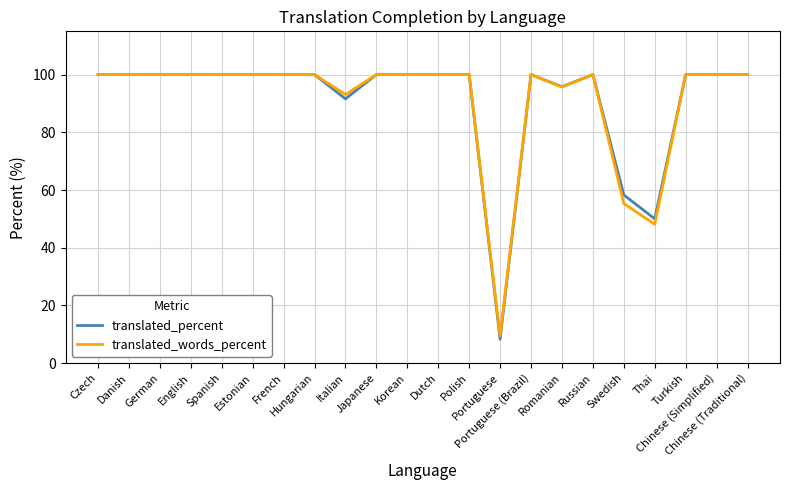

Reading left to right, what are all the values shown in this chart?

translated_percent: Czech=100.0	Danish=100.0	German=100.0	English=100.0	Spanish=100.0	Estonian=100.0	French=100.0	Hungarian=100.0	Italian=91.6	Japanese=100.0	Korean=100.0	Dutch=100.0	Polish=100.0	Portuguese=8.3	Portuguese (Brazil)=100.0	Romanian=95.8	Russian=100.0	Swedish=58.3	Thai=50.0	Turkish=100.0	Chinese (Simplified)=100.0	Chinese (Traditional)=100.0
translated_words_percent: Czech=100.0	Danish=100.0	German=100.0	English=100.0	Spanish=100.0	Estonian=100.0	French=100.0	Hungarian=100.0	Italian=93.1	Japanese=100.0	Korean=100.0	Dutch=100.0	Polish=100.0	Portuguese=9.5	Portuguese (Brazil)=100.0	Romanian=95.7	Russian=100.0	Swedish=55.3	Thai=48.1	Turkish=100.0	Chinese (Simplified)=100.0	Chinese (Traditional)=100.0